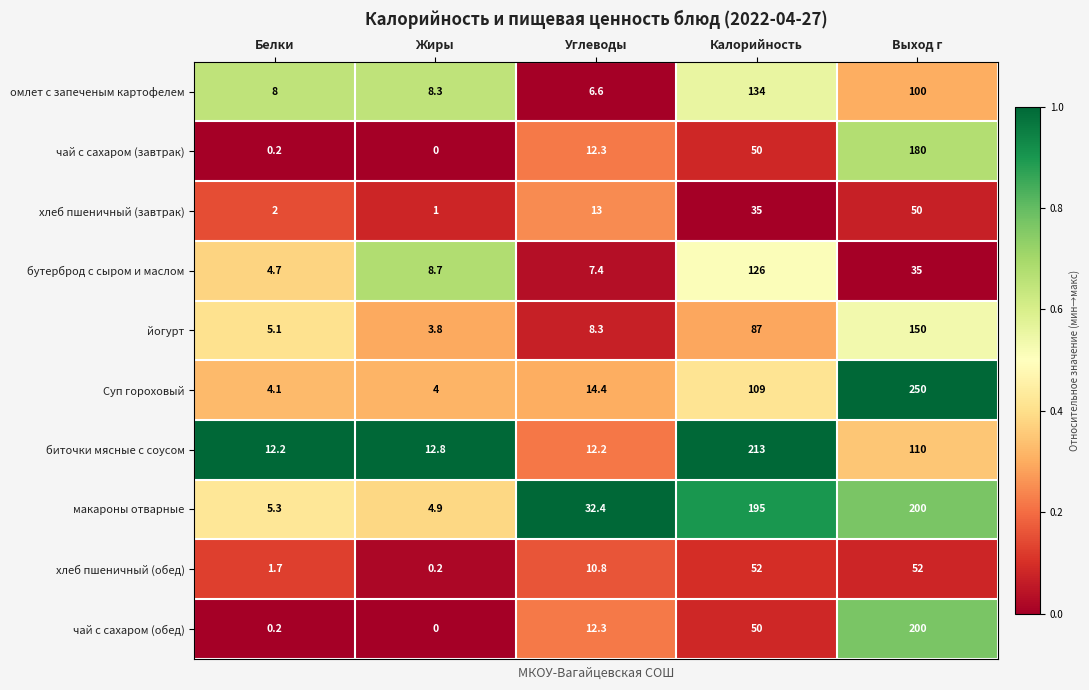

List the labels in order of йогурт value, largest first.

Выход г, Калорийность, Углеводы, Белки, Жиры